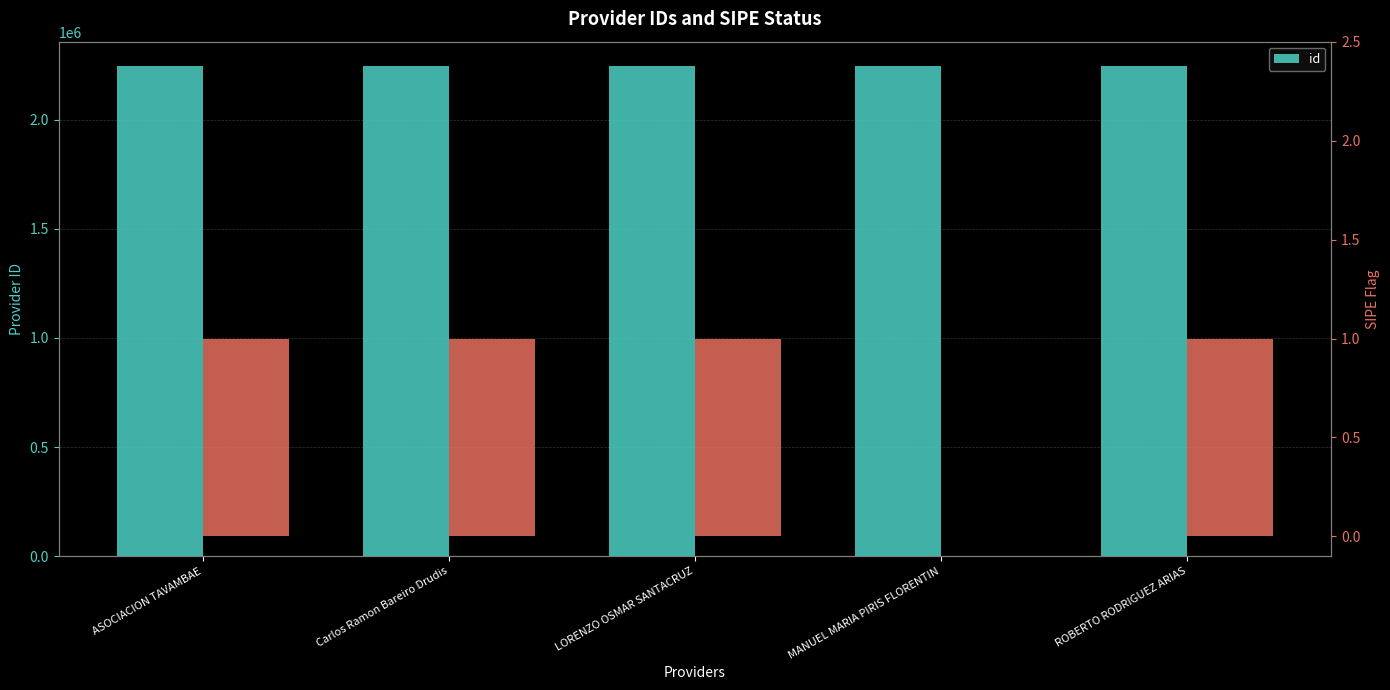

What is the ratio of the value at MANUEL MARIA PIRIS FLORENTIN to the value at LORENZO OSMAR SANTACRUZ?

1.0